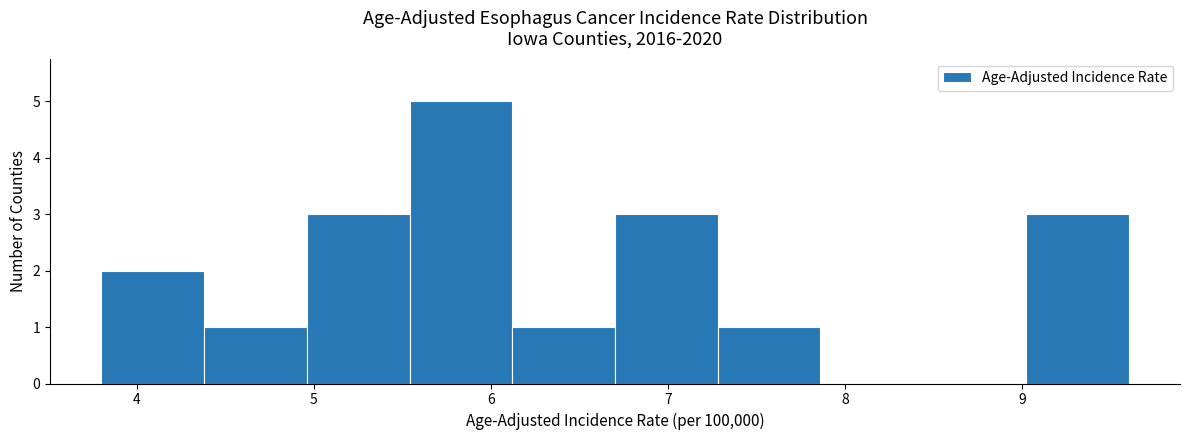

Reading left to right, transcribe this chart: for each bar, give the range it covers on the x-axis and its height. Neither the bar edges nor the heights are printed on the chart, so give them approximately, as read against the axes.

3.80 to 4.38: 2
4.38 to 4.96: 1
4.96 to 5.54: 3
5.54 to 6.12: 5
6.12 to 6.70: 1
6.70 to 7.28: 3
7.28 to 7.86: 1
7.86 to 8.44: 0
8.44 to 9.02: 0
9.02 to 9.60: 3